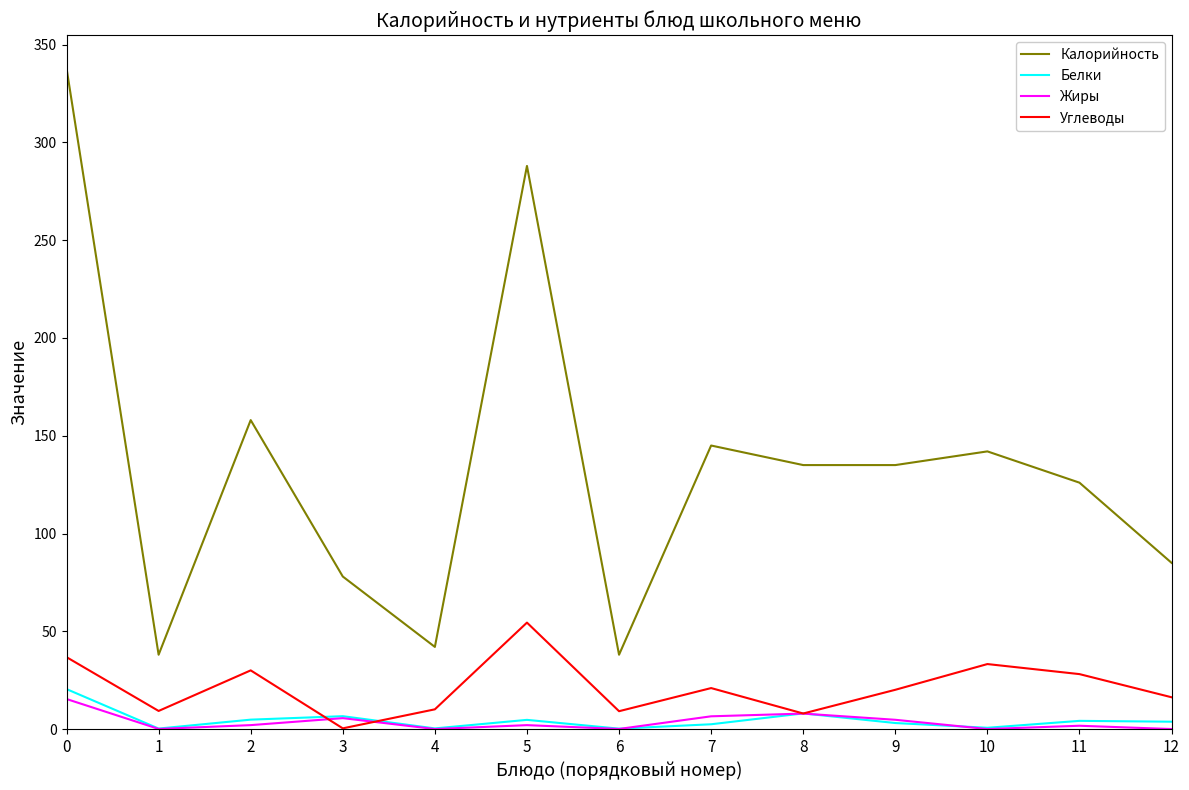

How many interior local valleys does the Углеводы series have?

4